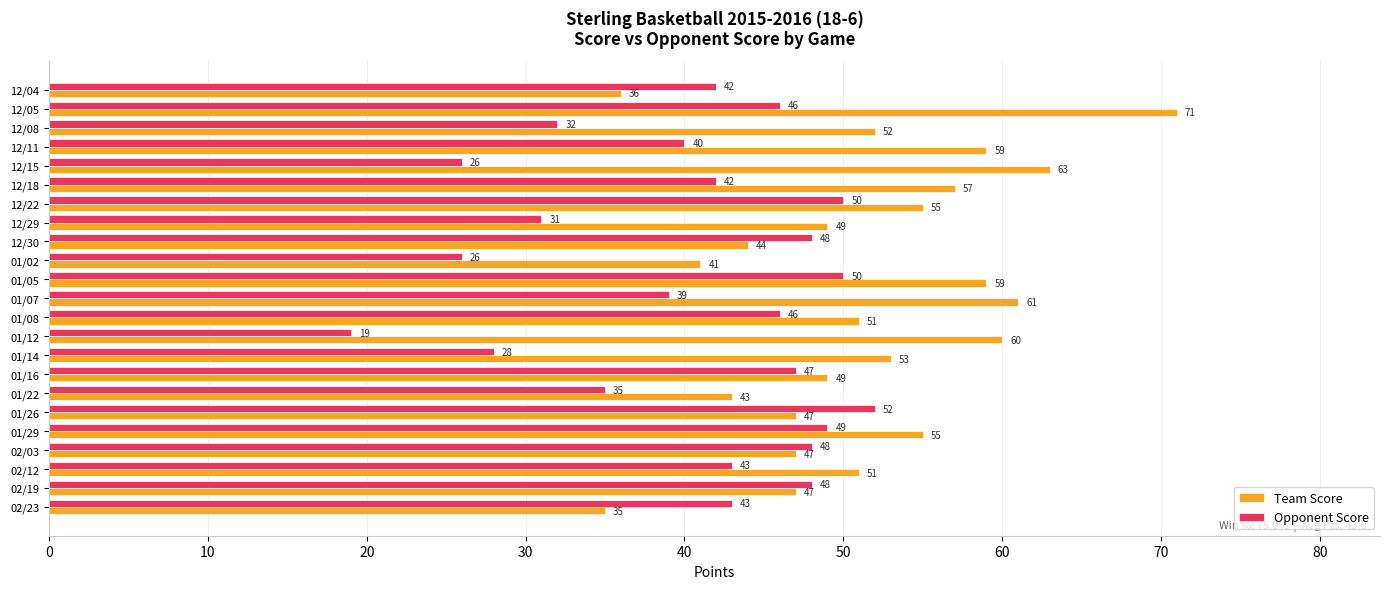

At how many categories does at least one series exceed 21?

23